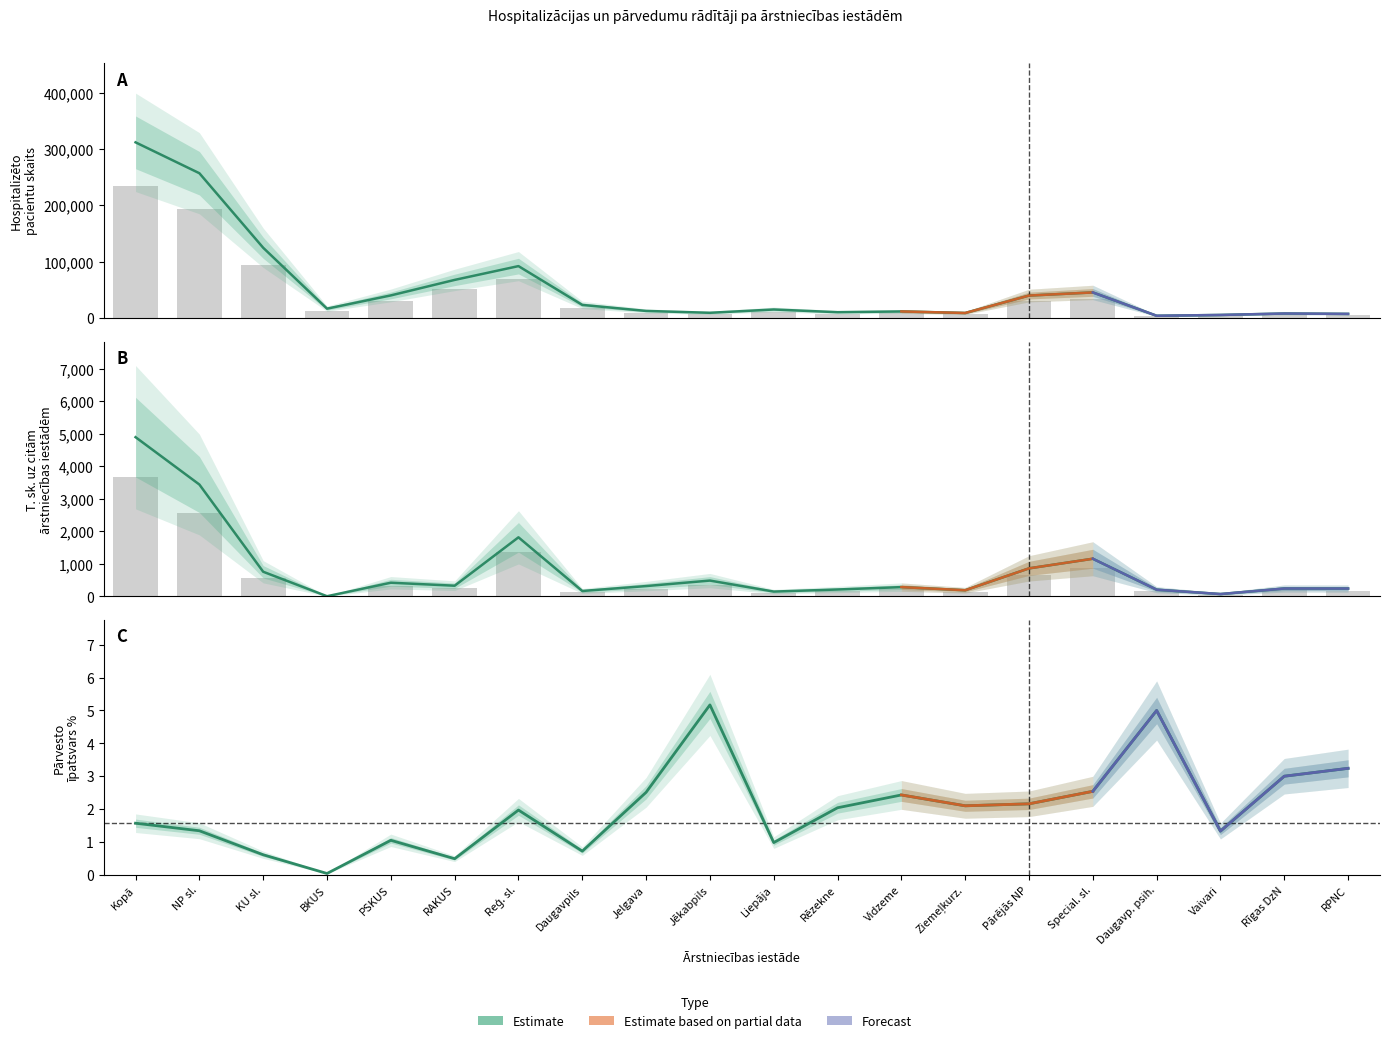

List the labels in order of value, smallest first.

BKUS, RAKUS, KU sl., Daugavpils, Liepāja, PSKUS, Vaivari, NP sl., Kopā, Reģ. sl., Rēzekne, Ziemeļkurz., Pārējās NP, Vidzeme, Jelgava, Special. sl., Rīgas DzN, RPNC, Daugavp. psih., Jēkabpils